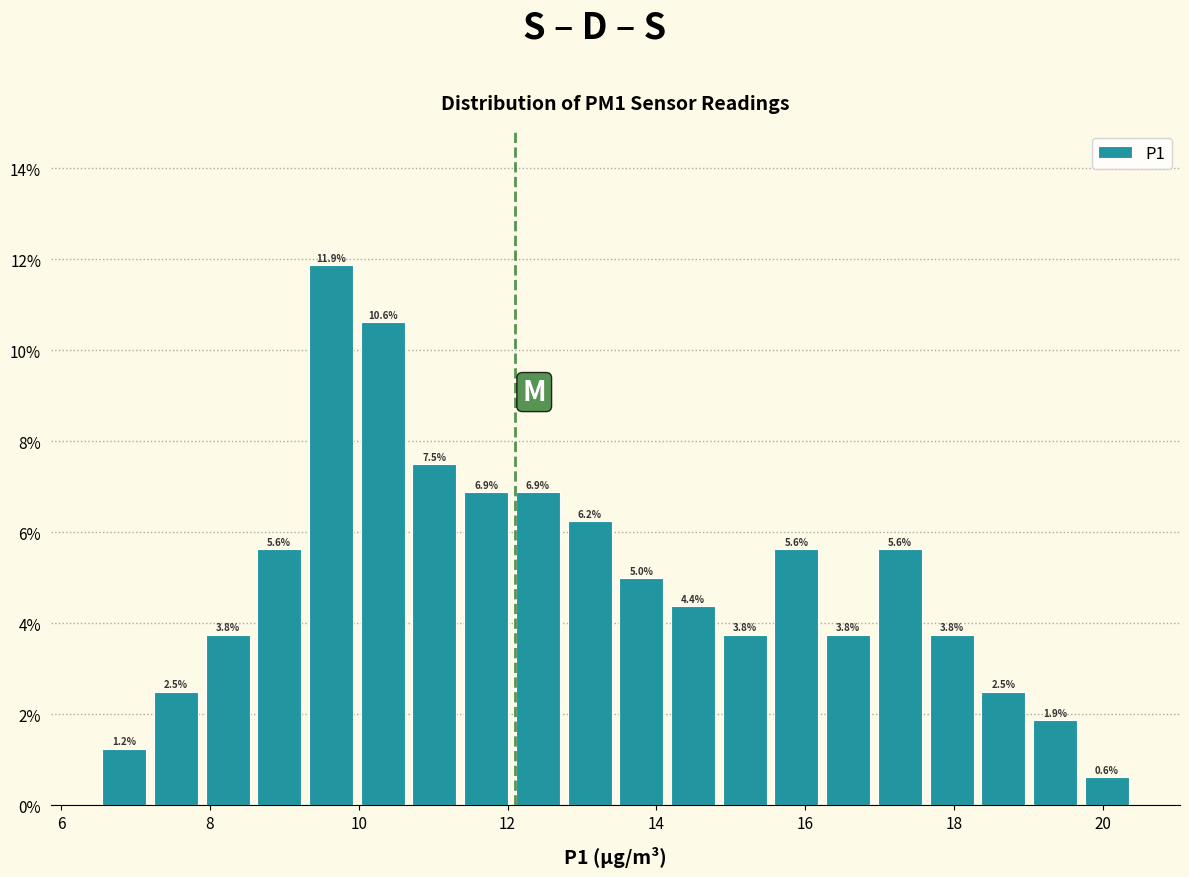

Read against the x-axis, roughly where is the centre of the tallest bar?

9.6